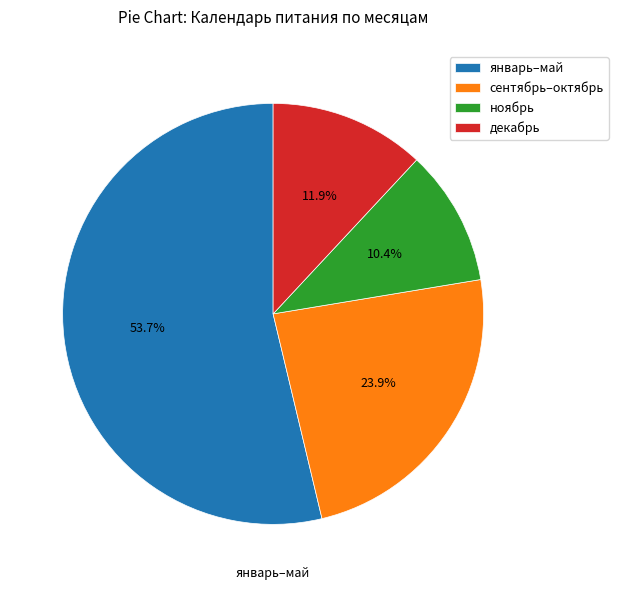

Count the number of slices in the pie.

4